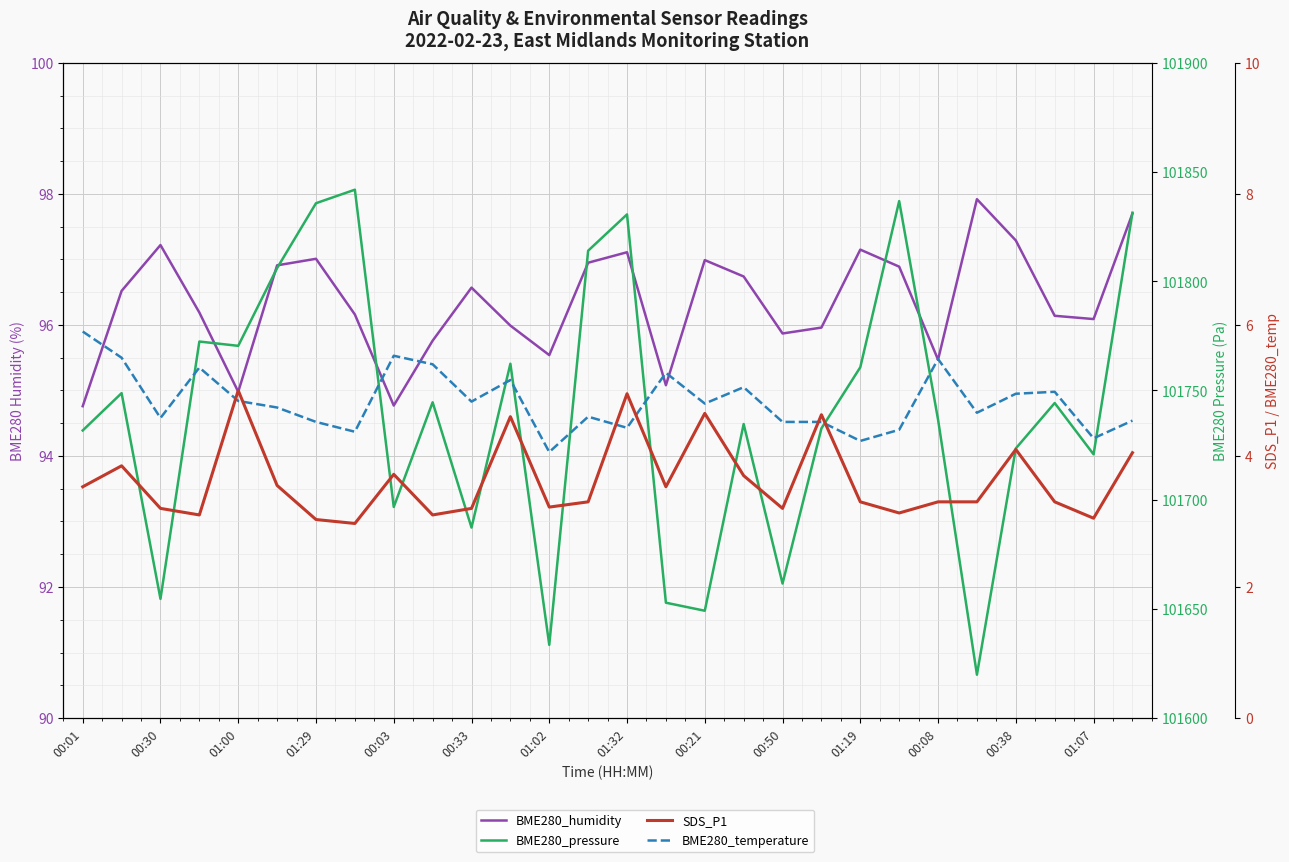

What is the difference between the maximum and minimum values in the BME280_temperature series?

1.8